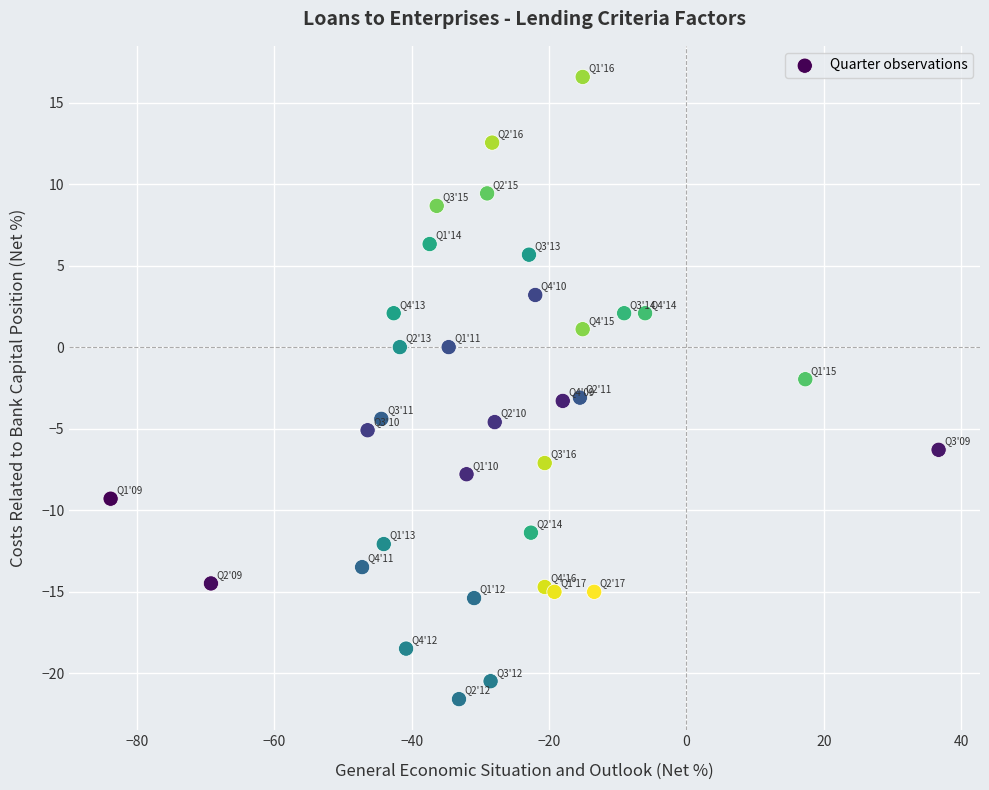

What is the range of Y values (max minus min)?

38.2